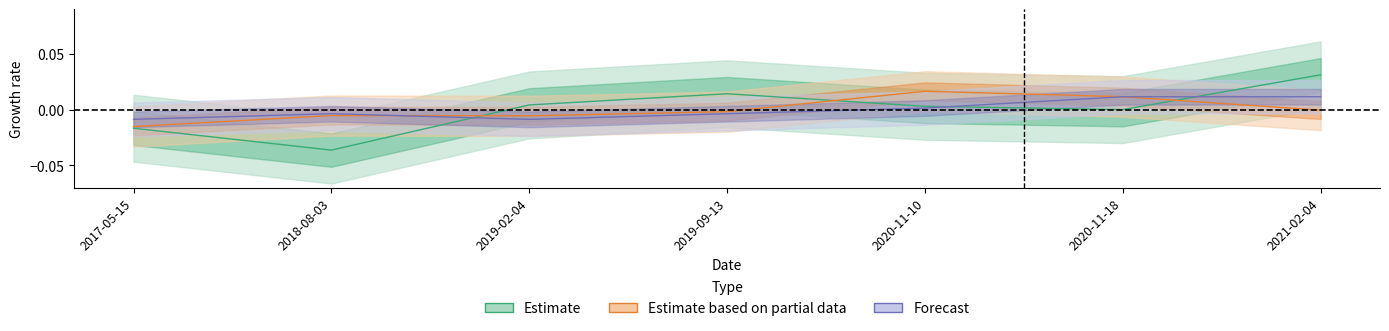

Where is transactionPricePerShare nearest to the value 0?

2020-11-18